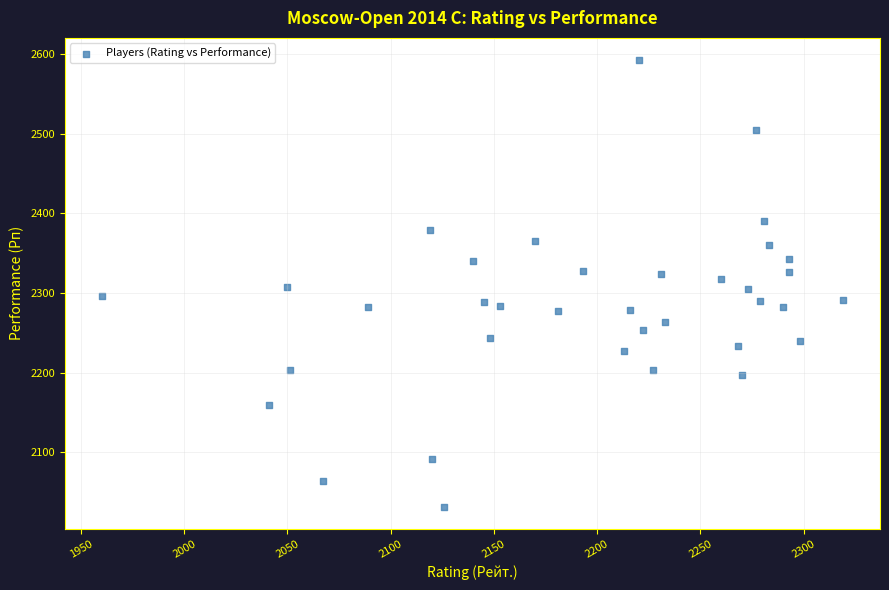

What is the range of X values (max minus min)?

359